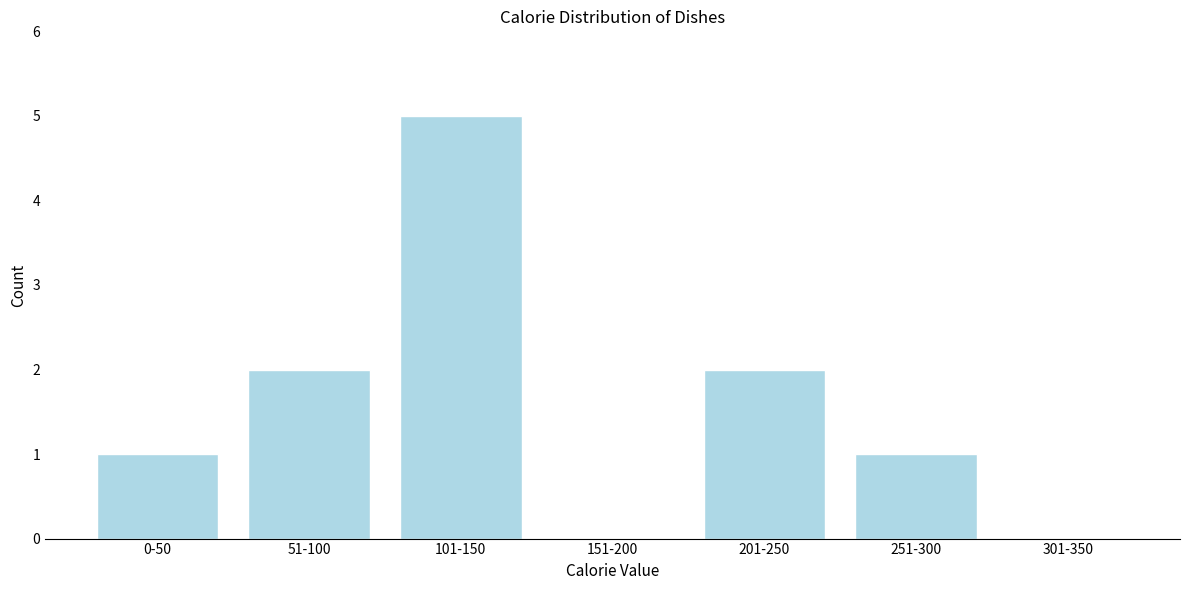

Reading left to right, transcribe all the data shown in this chart.

0-50=1	51-100=2	101-150=5	151-200=0	201-250=2	251-300=1	301-350=0